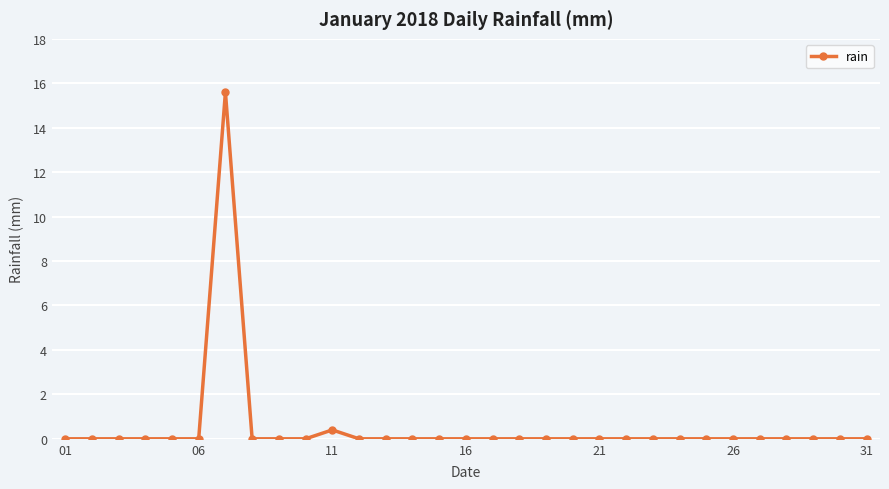

Is this an area chart (filled region under the line)?

No